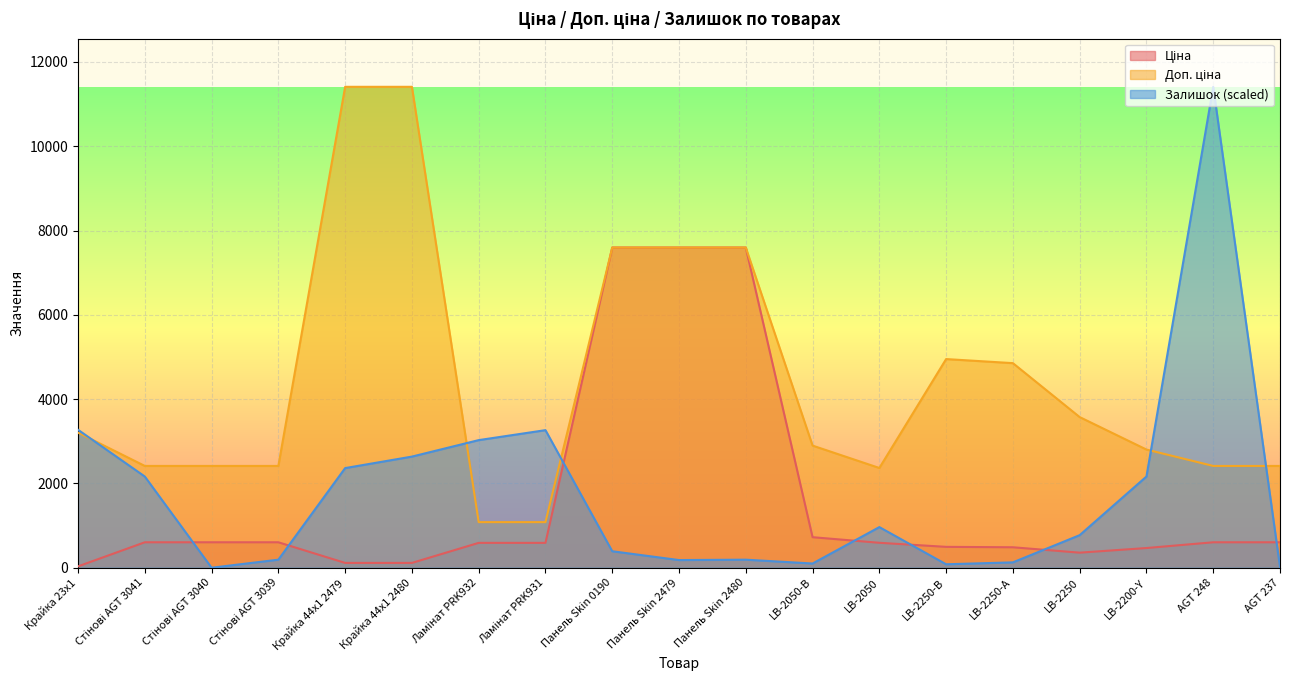

Which series has the largest range (max minus min)?

Залишок (scaled)